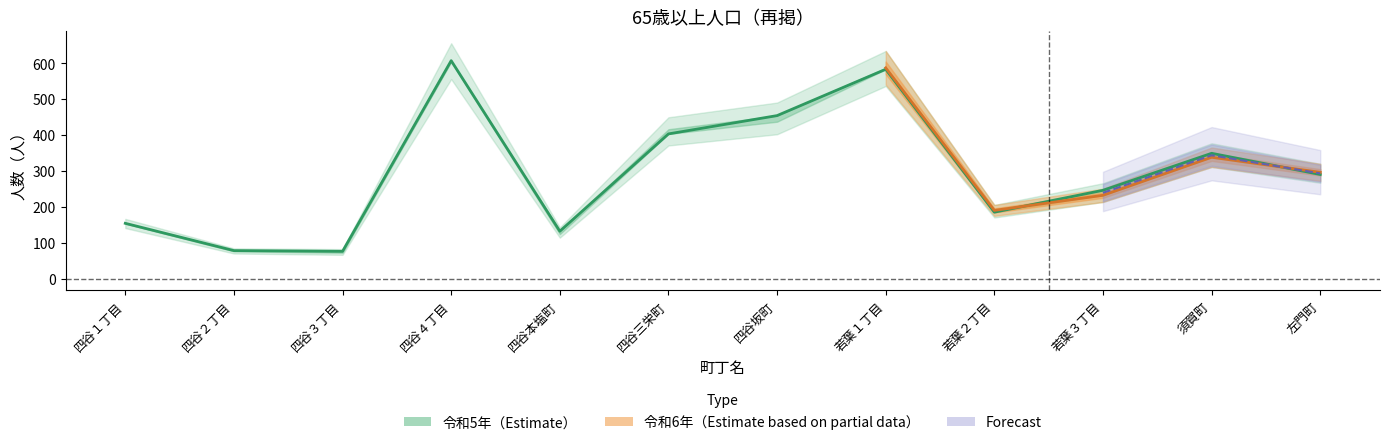

Where is the data nearest to the value 341?

須賀町